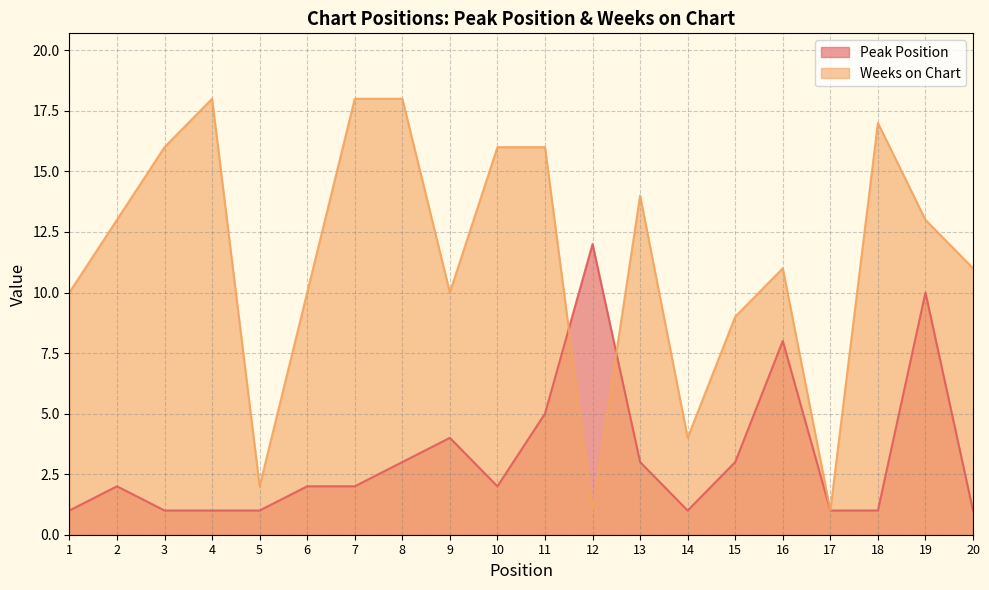

At how many categories does at least one series exceed 7?

17